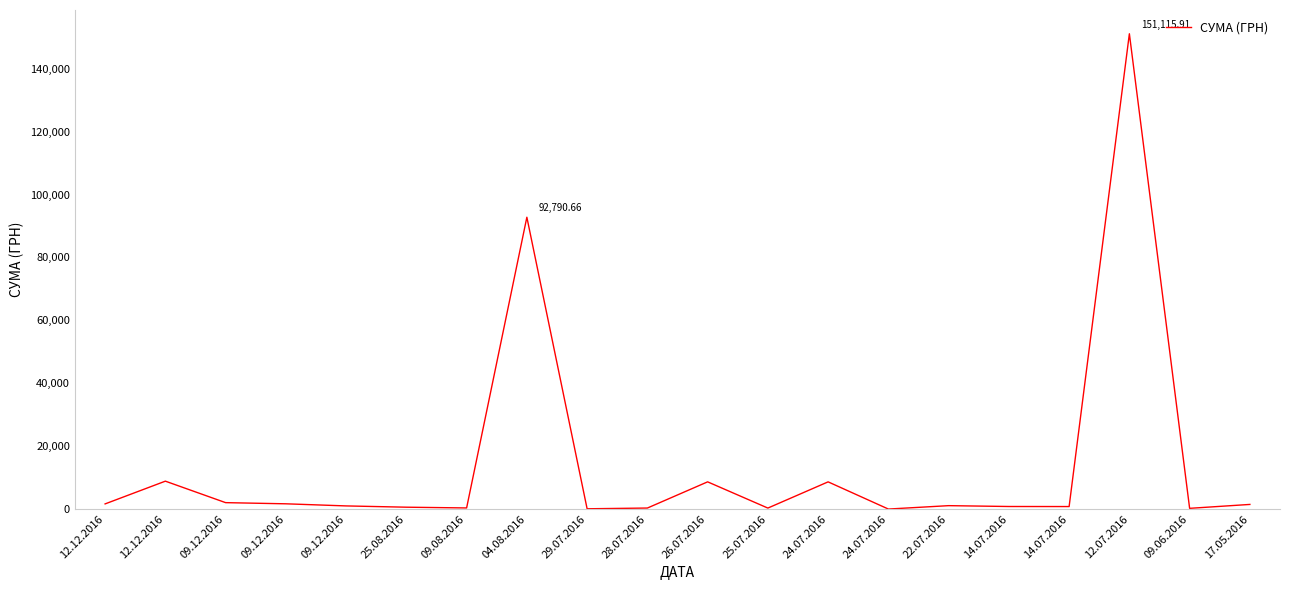

Which category has the highest value across all series?

12.07.2016